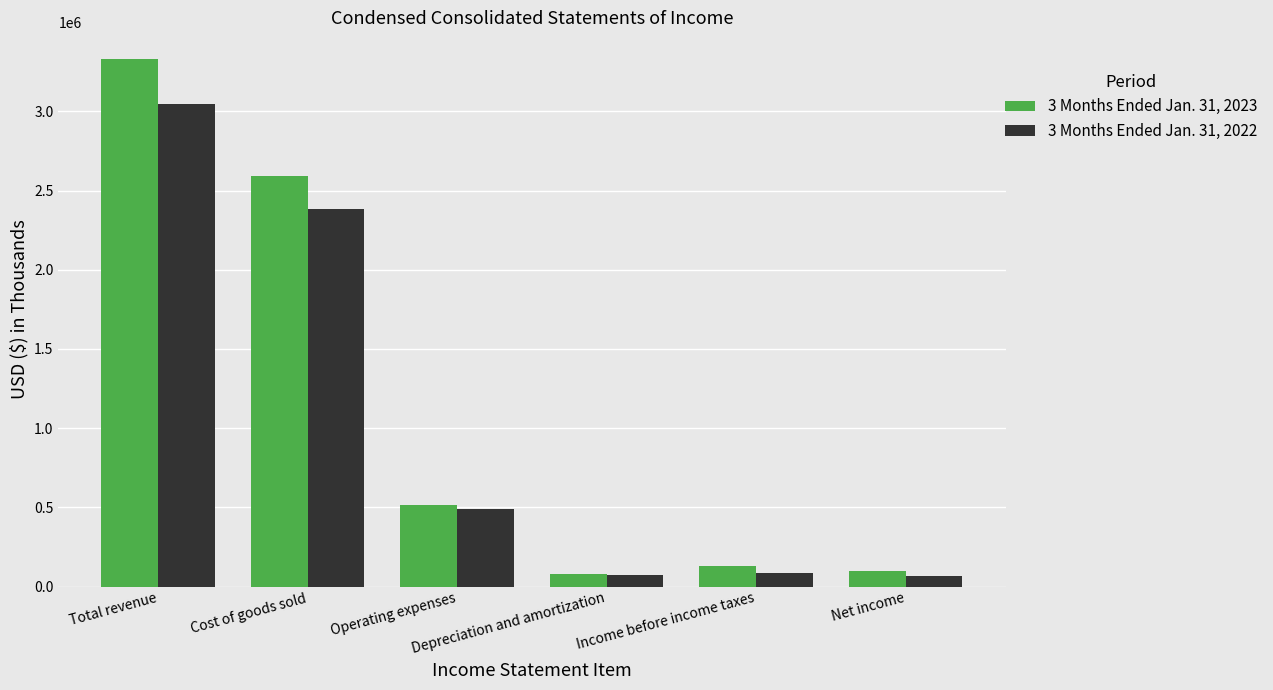

Rank the series by their average value, from lowest to highest.

3 Months Ended Jan. 31, 2022, 3 Months Ended Jan. 31, 2023